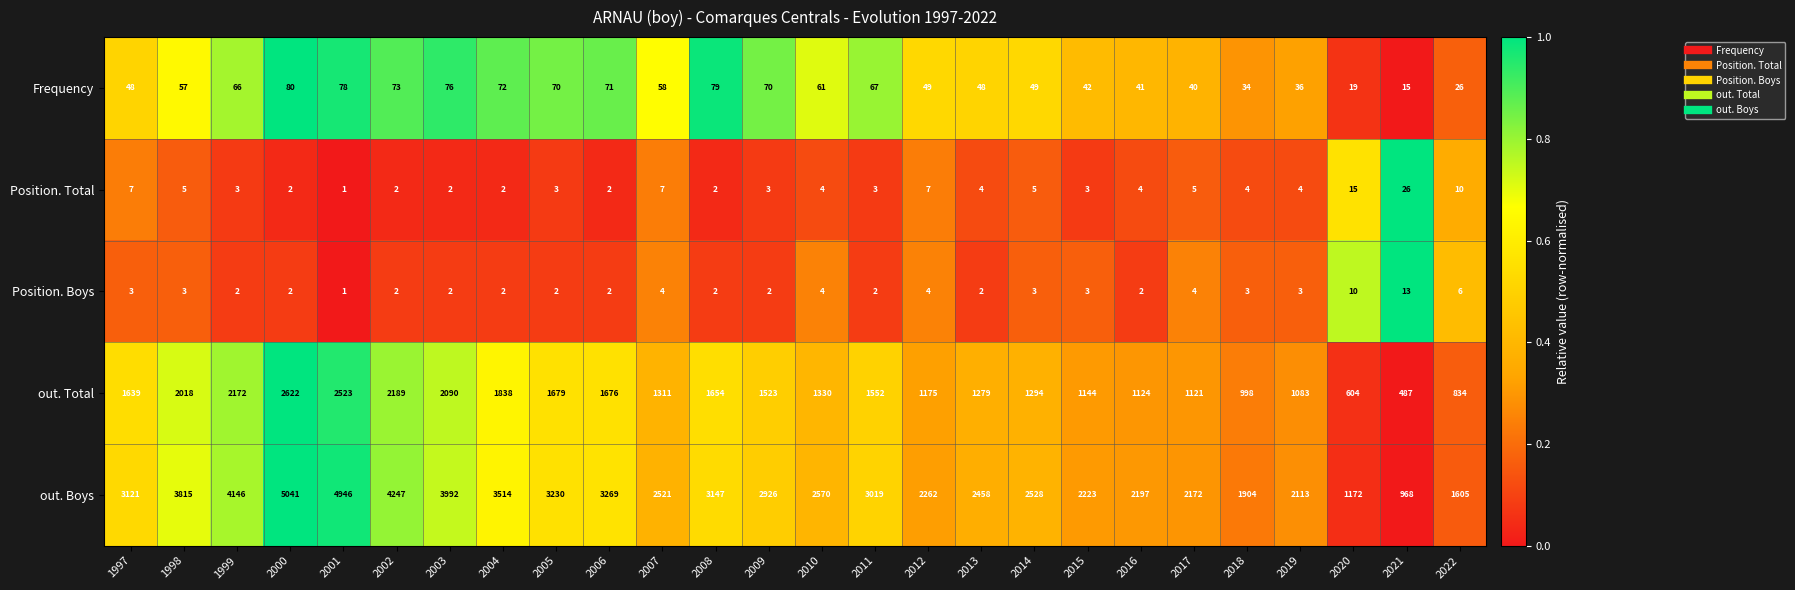

Which category has the lowest value across all series?

2001